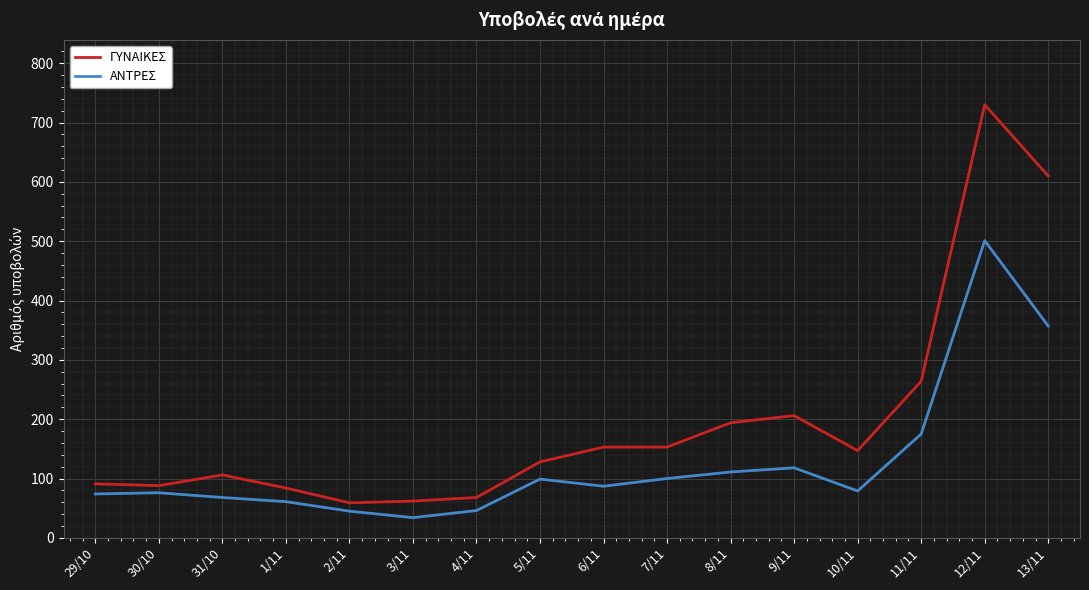

What is the lowest value of the ΓΥΝΑΙΚΕΣ series?

59